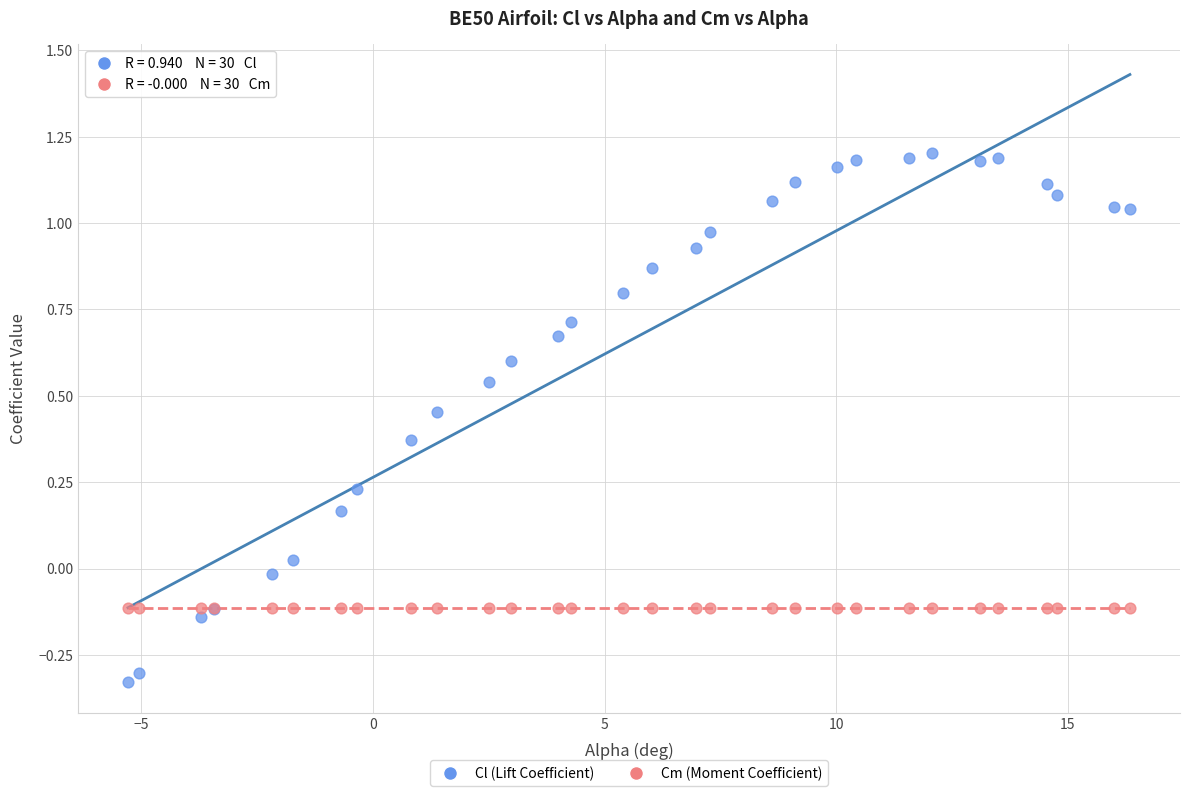

Which series reaches the maximum Y coordinate?

Cl (Lift Coefficient)